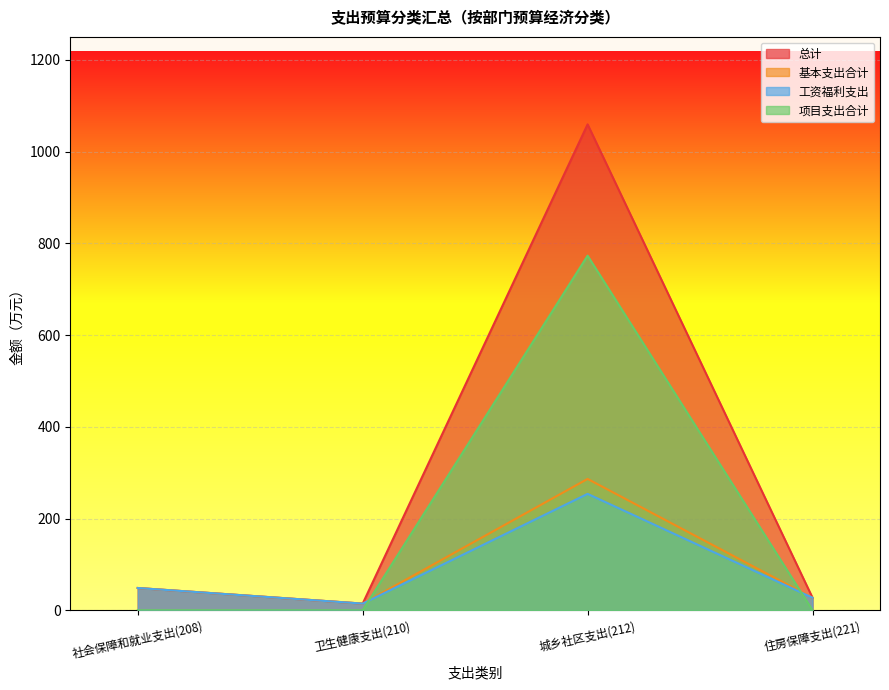

How many intersections are there between 基本支出合计 and 项目支出合计?

2